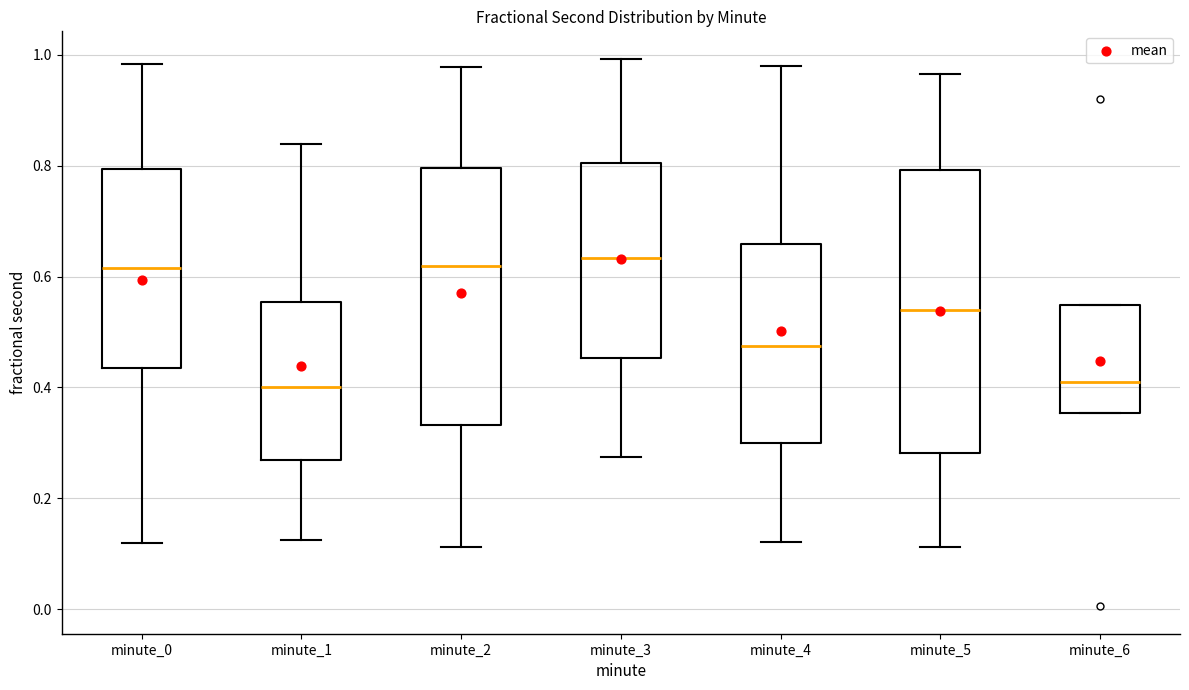

Reading left to right, transcribe this box plot: for each box, give where its median line is, the range the box spans, and where its two whiskers end, as read against the y-axis. The values are not printed on the chart, so give them approximately, as read against the axis.

minute_0: median 0.62, box 0.44 to 0.80, whiskers 0.12 to 0.98
minute_1: median 0.40, box 0.26 to 0.56, whiskers 0.12 to 0.84
minute_2: median 0.62, box 0.34 to 0.80, whiskers 0.12 to 0.98
minute_3: median 0.64, box 0.46 to 0.80, whiskers 0.28 to 1.00
minute_4: median 0.48, box 0.30 to 0.66, whiskers 0.12 to 0.98
minute_5: median 0.54, box 0.28 to 0.80, whiskers 0.12 to 0.96
minute_6: median 0.42, box 0.36 to 0.54, whiskers 0.36 to 0.54